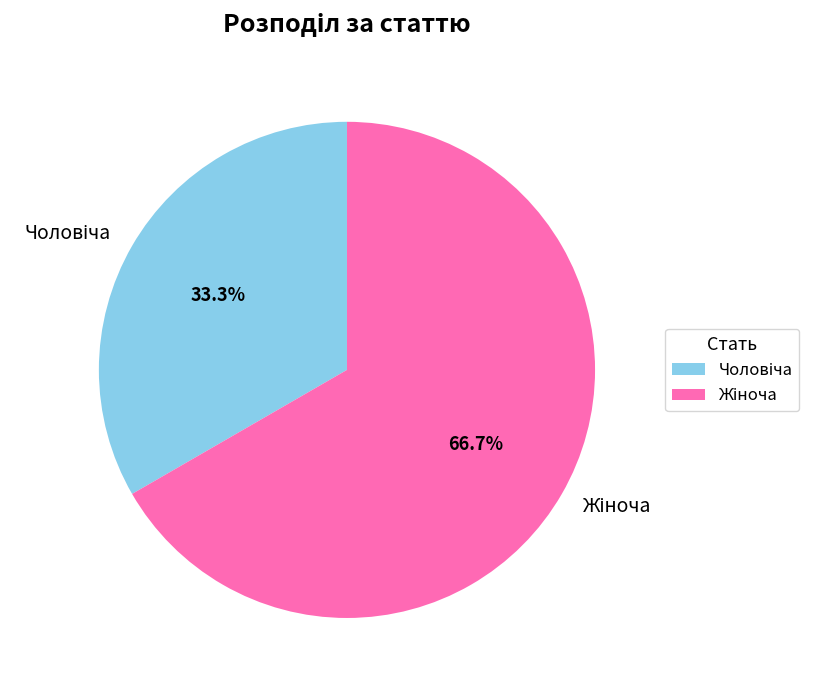

Is there any slice that represents more than half of the pie?

Yes